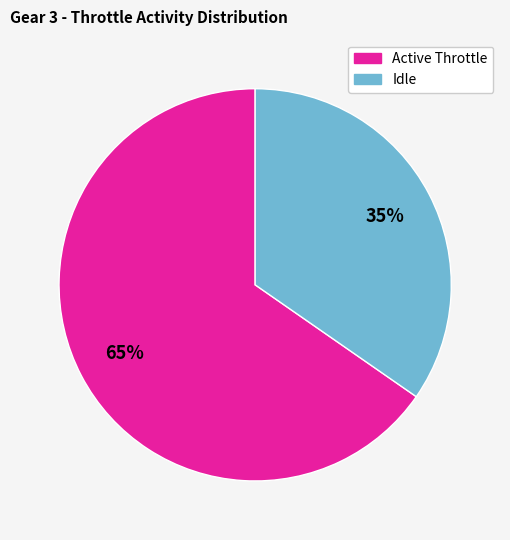

To the nearest percent, what is the average slice percentage?

50%